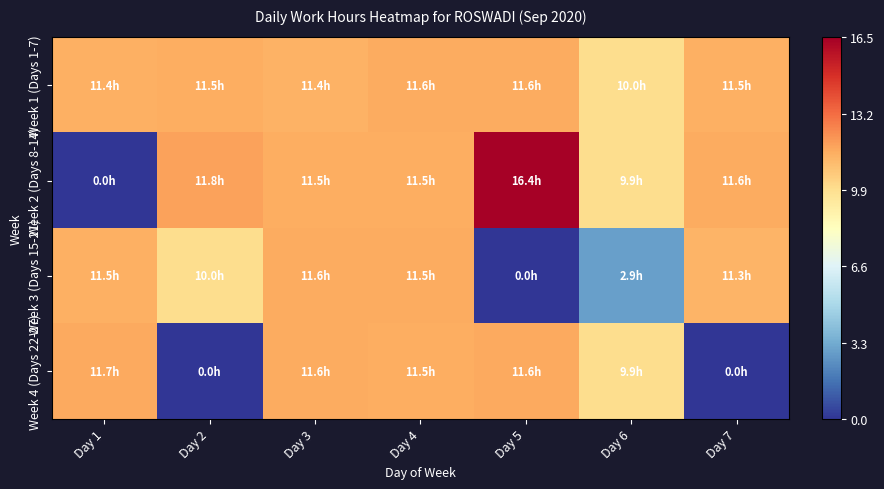

At Day 2, list the series in order from largest to smallest.

Week 2 (Days 8-14), Week 1 (Days 1-7), Week 3 (Days 15-21), Week 4 (Days 22-27)